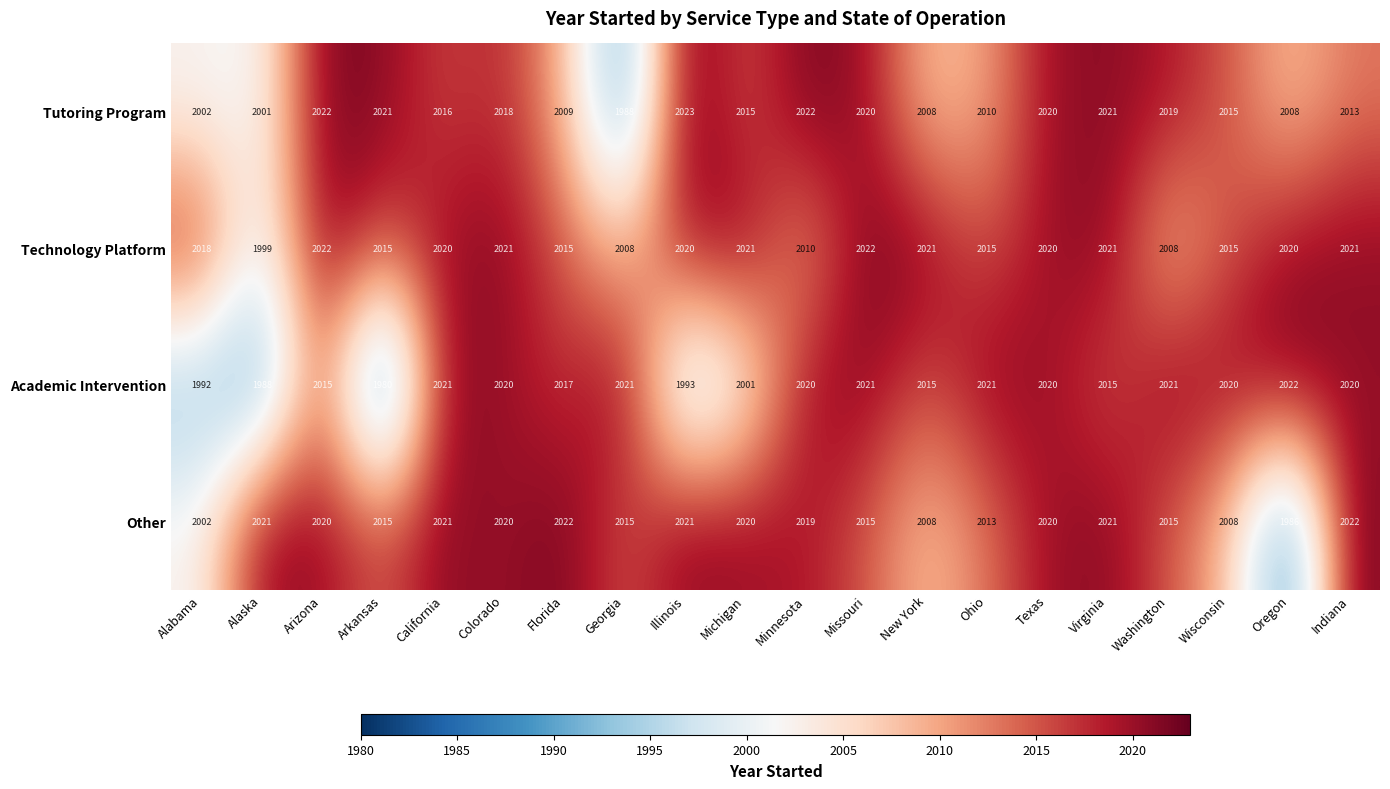

Where is Tutoring Program nearest to the value 2005?

Alabama